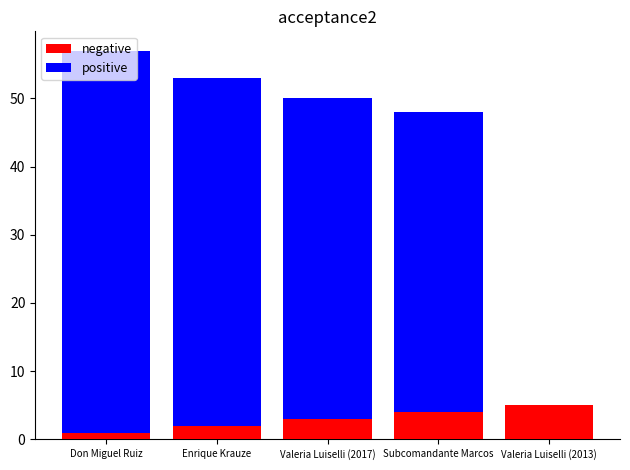

The negative series shows 3 at Valeria Luiselli (2017). True or false?

True